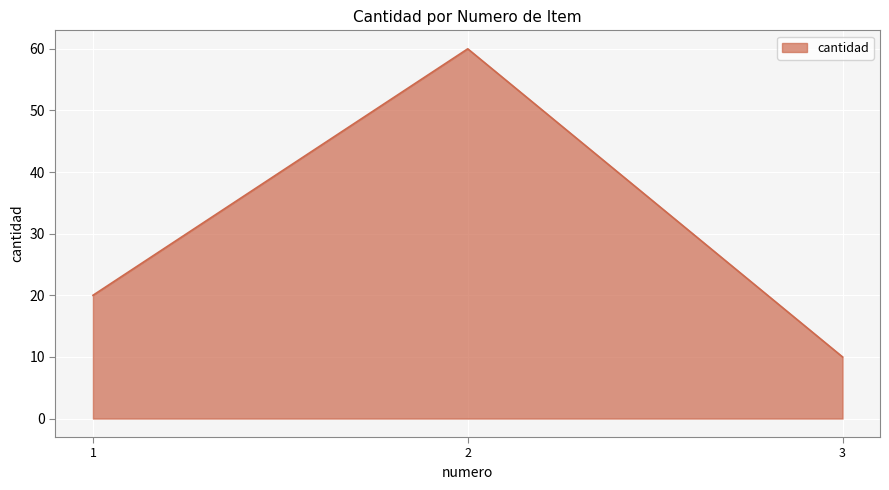

What is the minimum value shown in the chart?

10